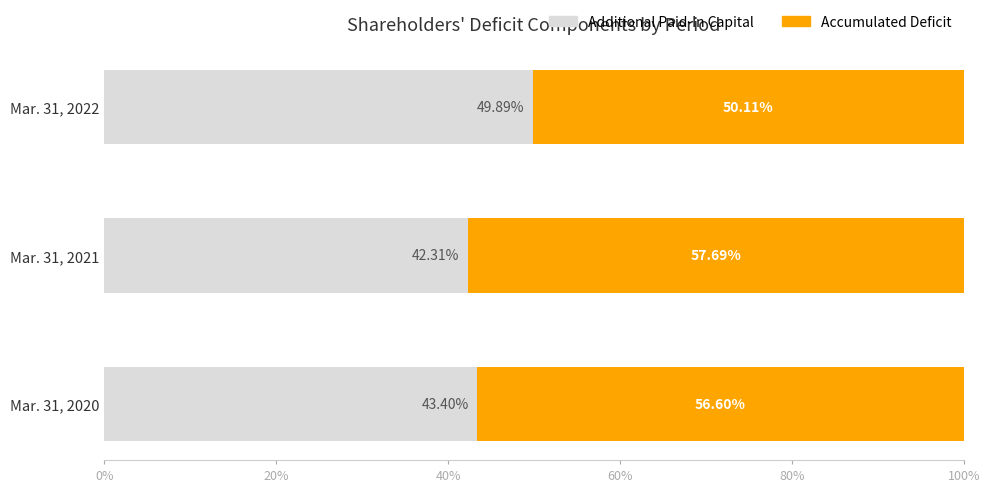

What is the total value across all series at Mar. 31, 2022?

100.0